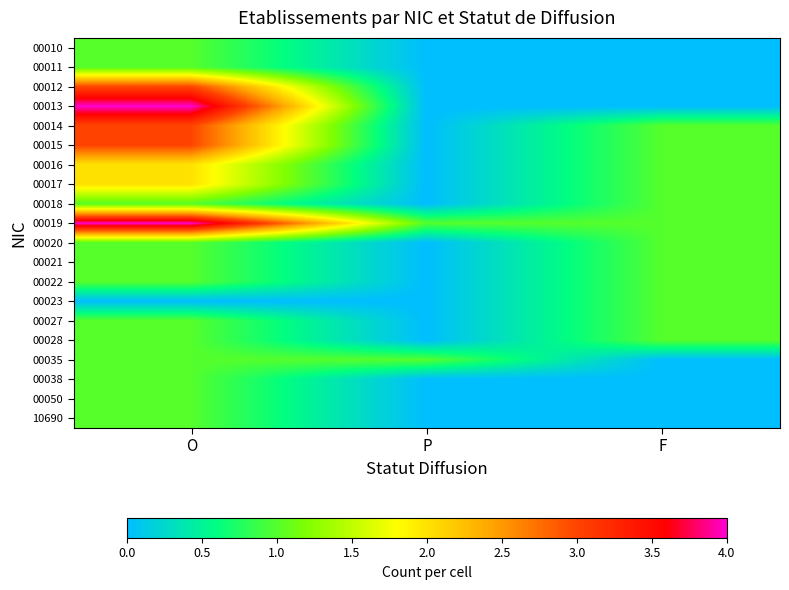

What is the difference between the highest and lowest values at F?

1